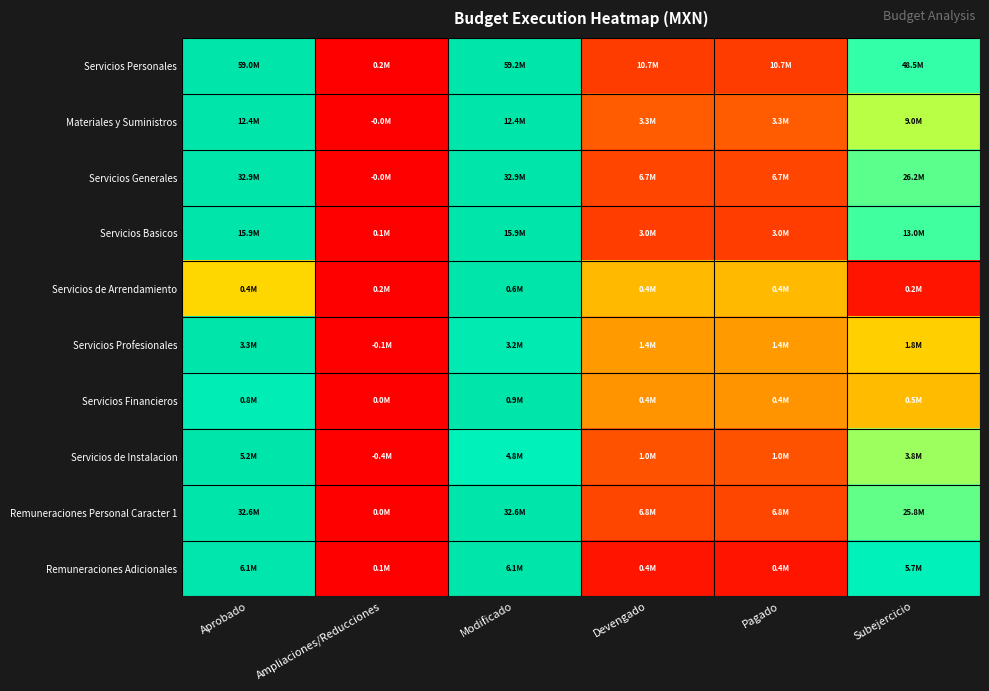

Reading left to right, extract all data points from this chart.

Servicios Personales: Aprobado=1.0	Ampliaciones/Reducciones=0.0	Modificado=1.0	Devengado=0.2	Pagado=0.2	Subejercicio=0.8
Materiales y Suministros: Aprobado=1.0	Ampliaciones/Reducciones=0.0	Modificado=1.0	Devengado=0.3	Pagado=0.3	Subejercicio=0.7
Servicios Generales: Aprobado=1.0	Ampliaciones/Reducciones=0.0	Modificado=1.0	Devengado=0.2	Pagado=0.2	Subejercicio=0.8
Servicios Basicos: Aprobado=1.0	Ampliaciones/Reducciones=0.0	Modificado=1.0	Devengado=0.2	Pagado=0.2	Subejercicio=0.8
Servicios de Arrendamiento: Aprobado=0.6	Ampliaciones/Reducciones=0.0	Modificado=1.0	Devengado=0.5	Pagado=0.5	Subejercicio=0.1
Servicios Profesionales: Aprobado=1.0	Ampliaciones/Reducciones=0.0	Modificado=1.0	Devengado=0.4	Pagado=0.4	Subejercicio=0.6
Servicios Financieros: Aprobado=0.9	Ampliaciones/Reducciones=0.0	Modificado=1.0	Devengado=0.4	Pagado=0.4	Subejercicio=0.5
Servicios de Instalacion: Aprobado=1.0	Ampliaciones/Reducciones=0.0	Modificado=0.9	Devengado=0.2	Pagado=0.2	Subejercicio=0.8
Remuneraciones Personal Caracter 1: Aprobado=1.0	Ampliaciones/Reducciones=0.0	Modificado=1.0	Devengado=0.2	Pagado=0.2	Subejercicio=0.8
Remuneraciones Adicionales: Aprobado=1.0	Ampliaciones/Reducciones=0.0	Modificado=1.0	Devengado=0.1	Pagado=0.1	Subejercicio=0.9